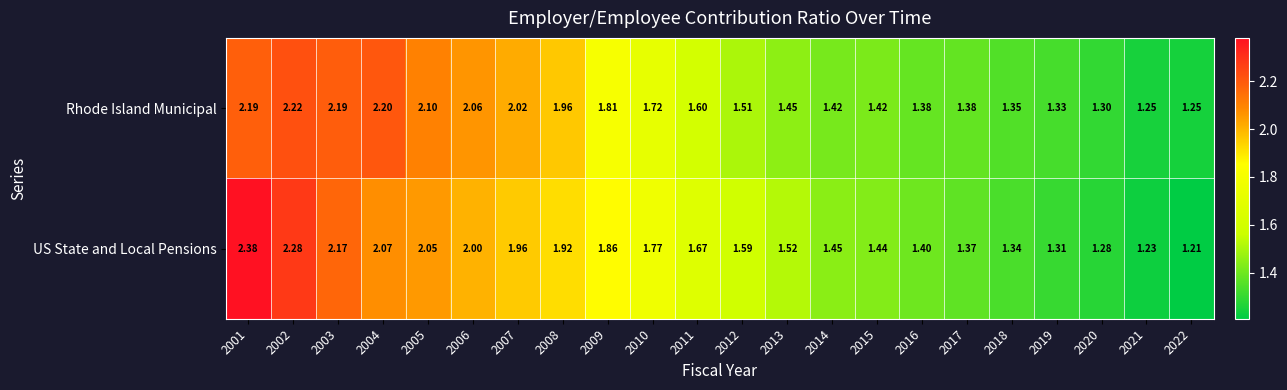

Which series has the largest range (max minus min)?

US State and Local Pensions